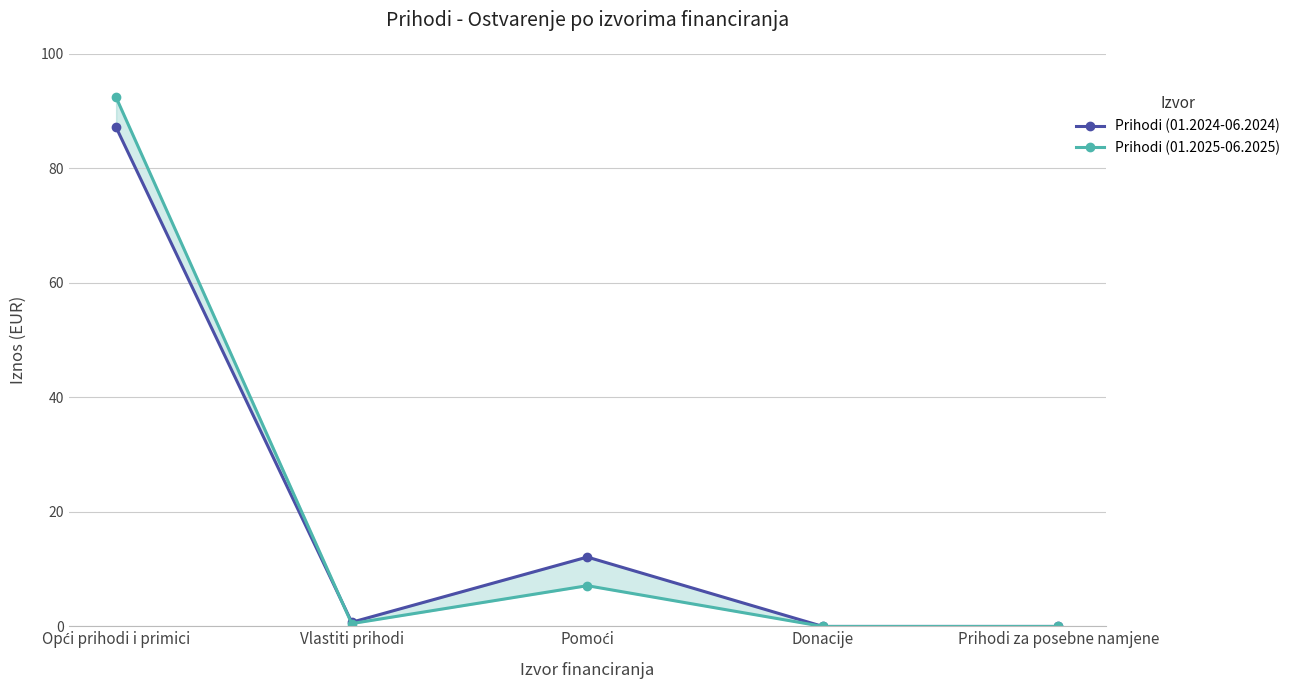

How many interior local valleys does the Prihodi (01.2025-06.2025) series have?

1